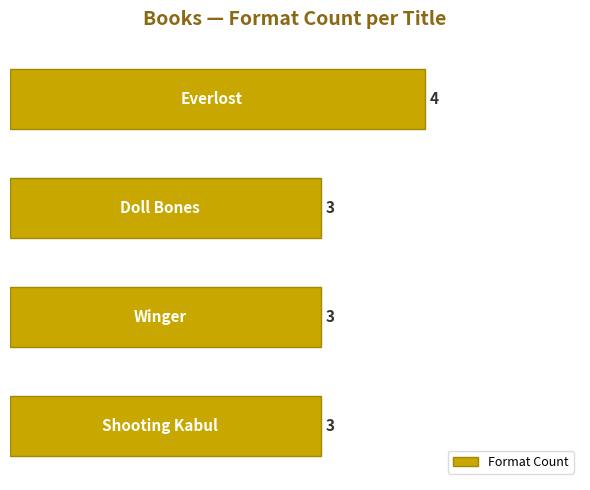

What is the sum of all values?

13